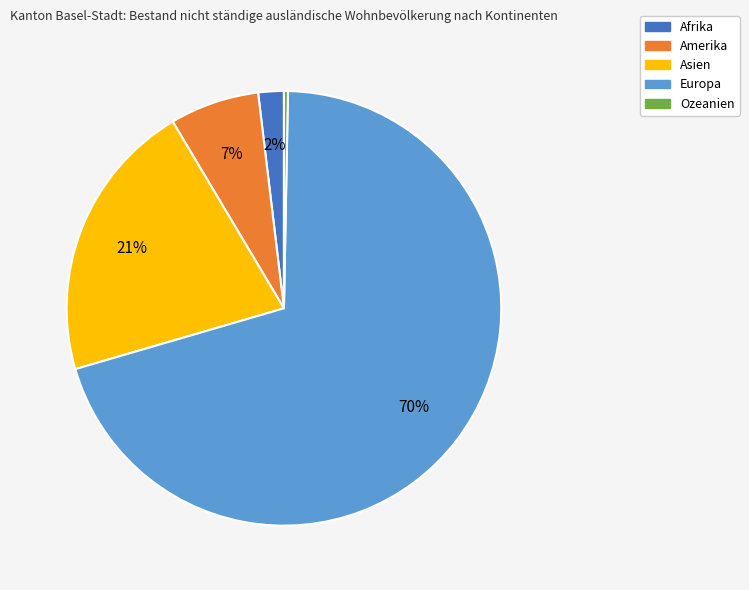

To the nearest percent, what is the difference between the largest and smallest slice percentages?

70%